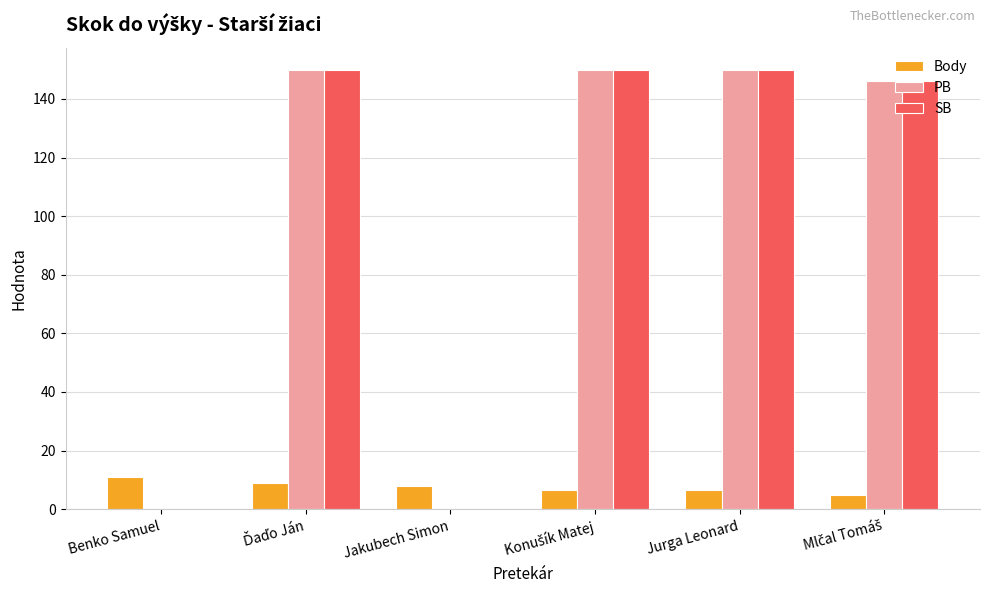

What is the total value across all series at Benko Samuel?

11.0